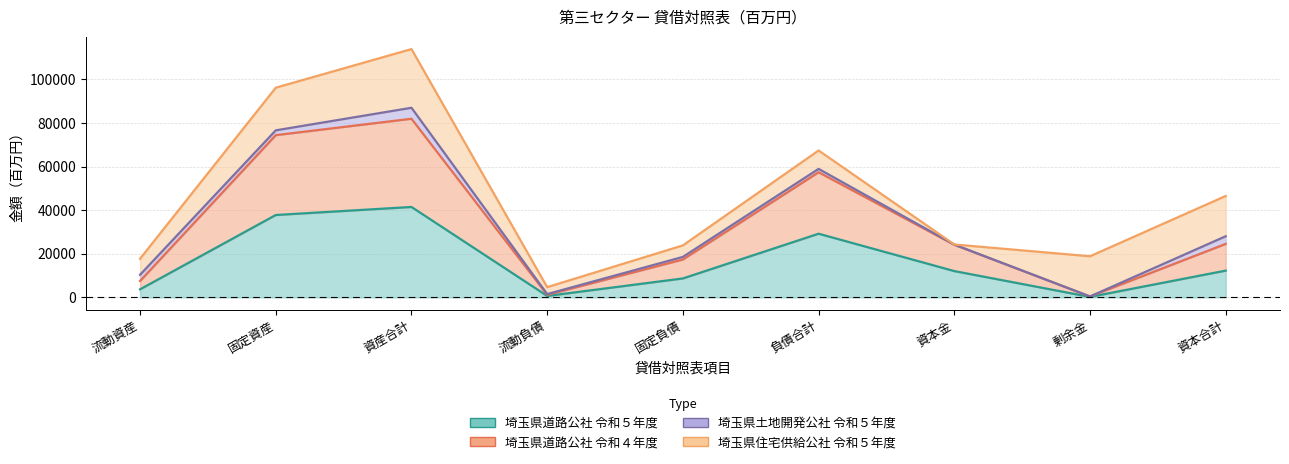

List the labels in order of 埼玉県道路公社 令和５年度 value, smallest first.

剰余金, 流動負債, 流動資産, 固定負債, 資本金, 資本合計, 負債合計, 固定資産, 資産合計